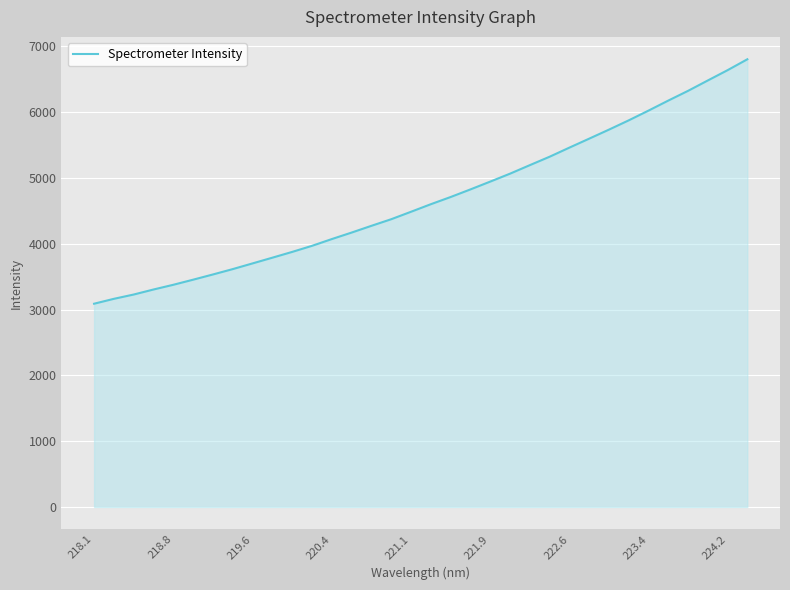

What is the greatest value displayed?

6803.6